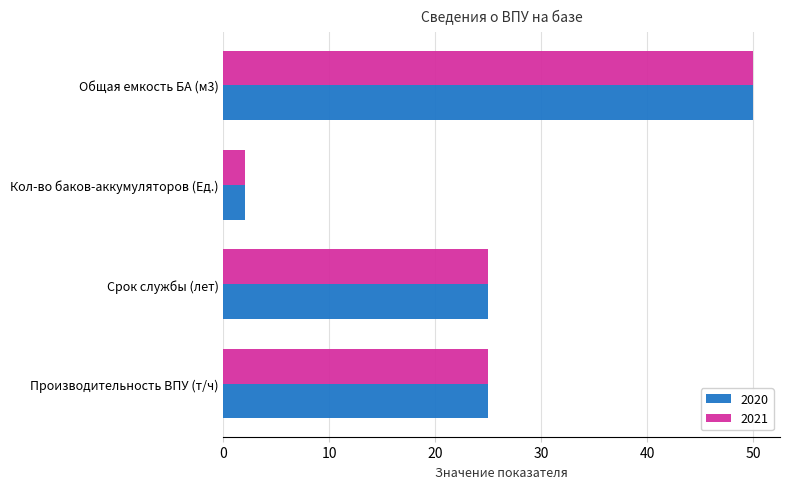

Is it true that 2020 equals 38 at Срок службы (лет)?

False